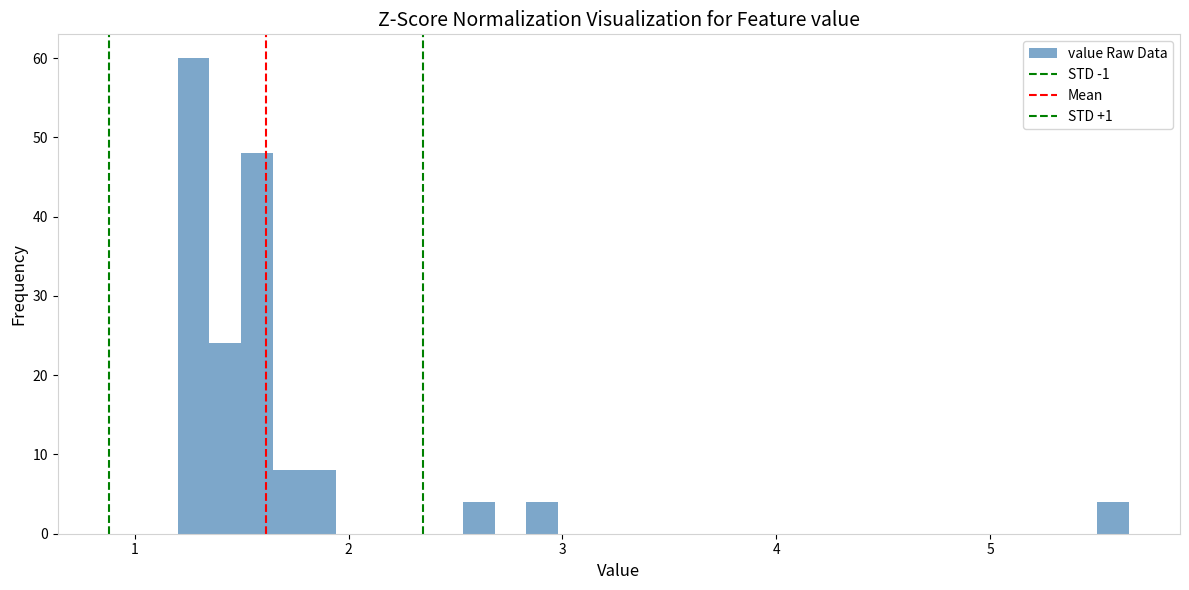

Read against the x-axis, roughly where is the centre of the tallest bar?

1.3